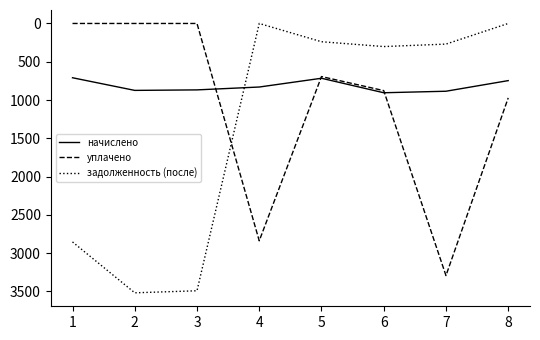

Is it true that начислено equals 1123.8 at 4?

False